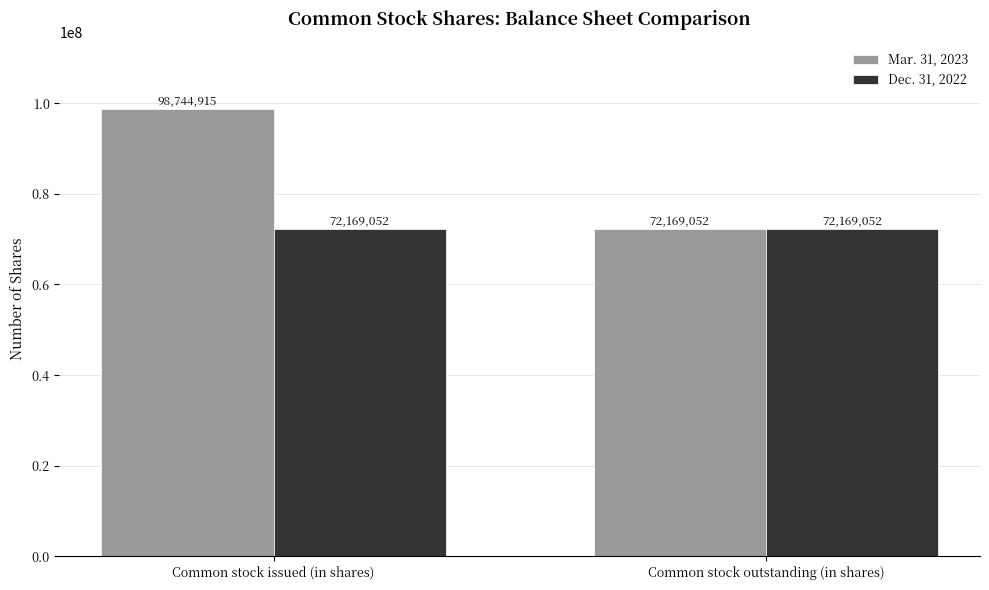

What position from the right is Common stock outstanding (in shares)?

1